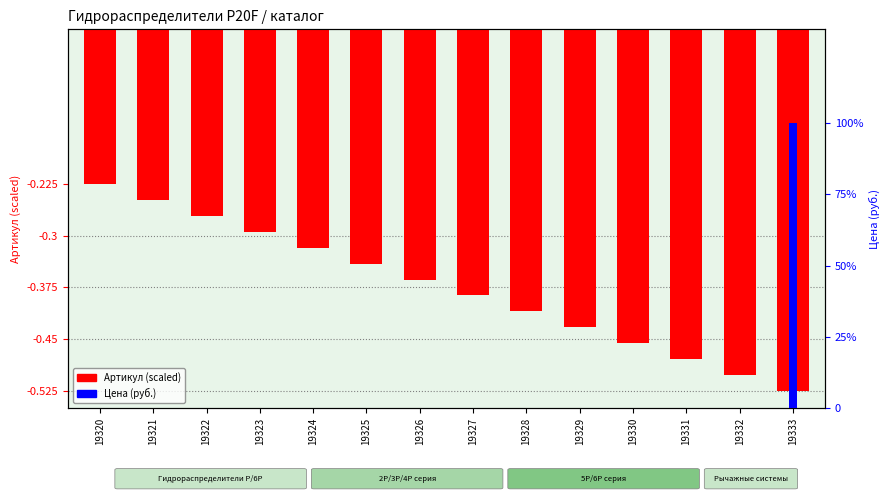

The value of Артикул (scaled) at 19331 is -0.5. True or false?

True